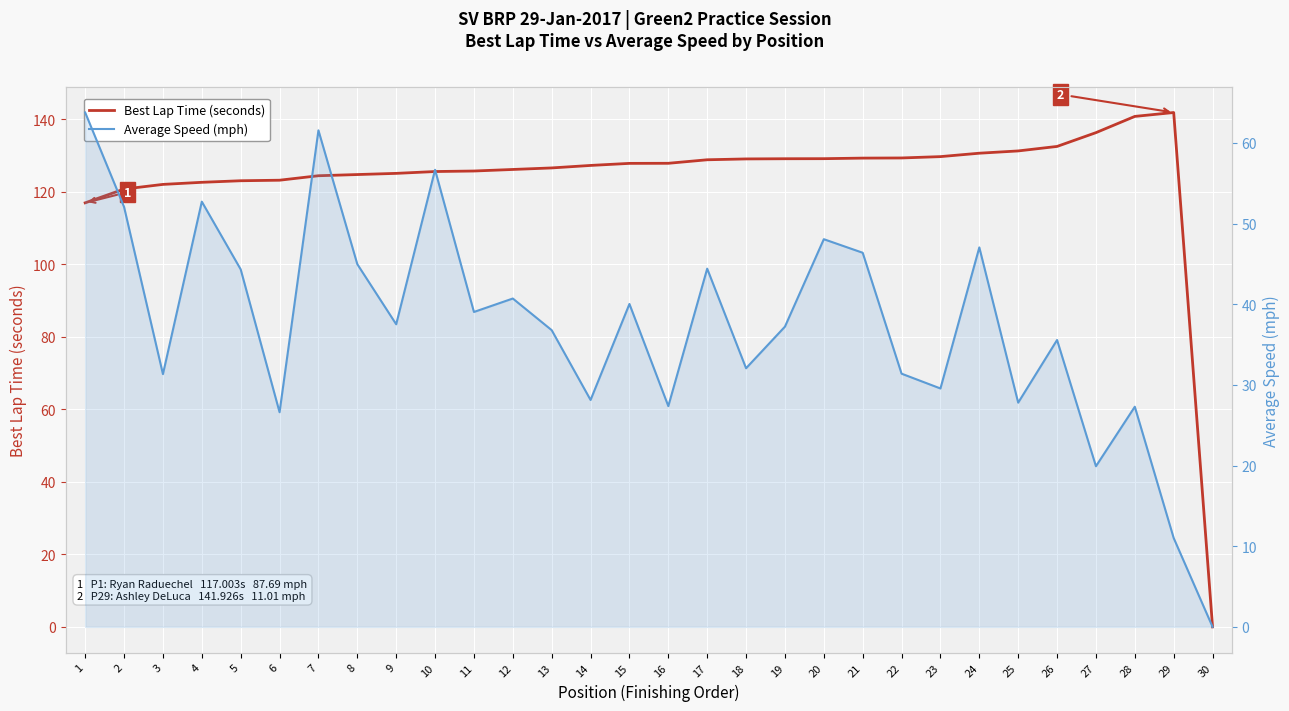

What is the greatest value displayed?

141.9